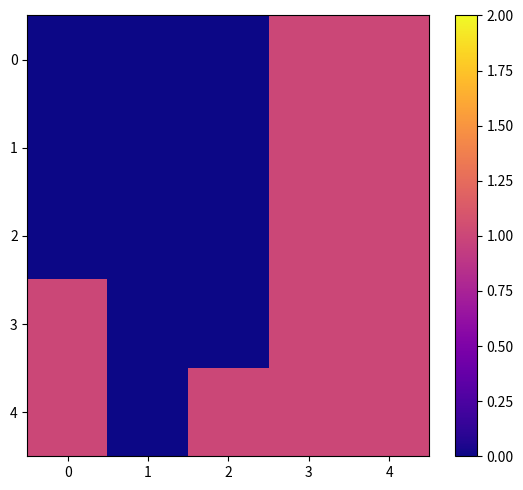

What is the total value across all series at 4?

5